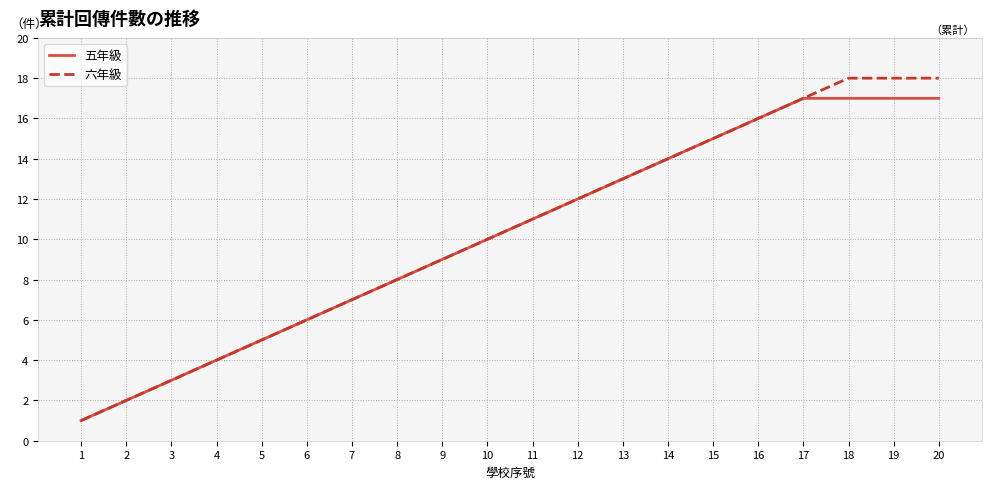

True or false: 六年級 has more than 1 points higher than both neighbors.

False